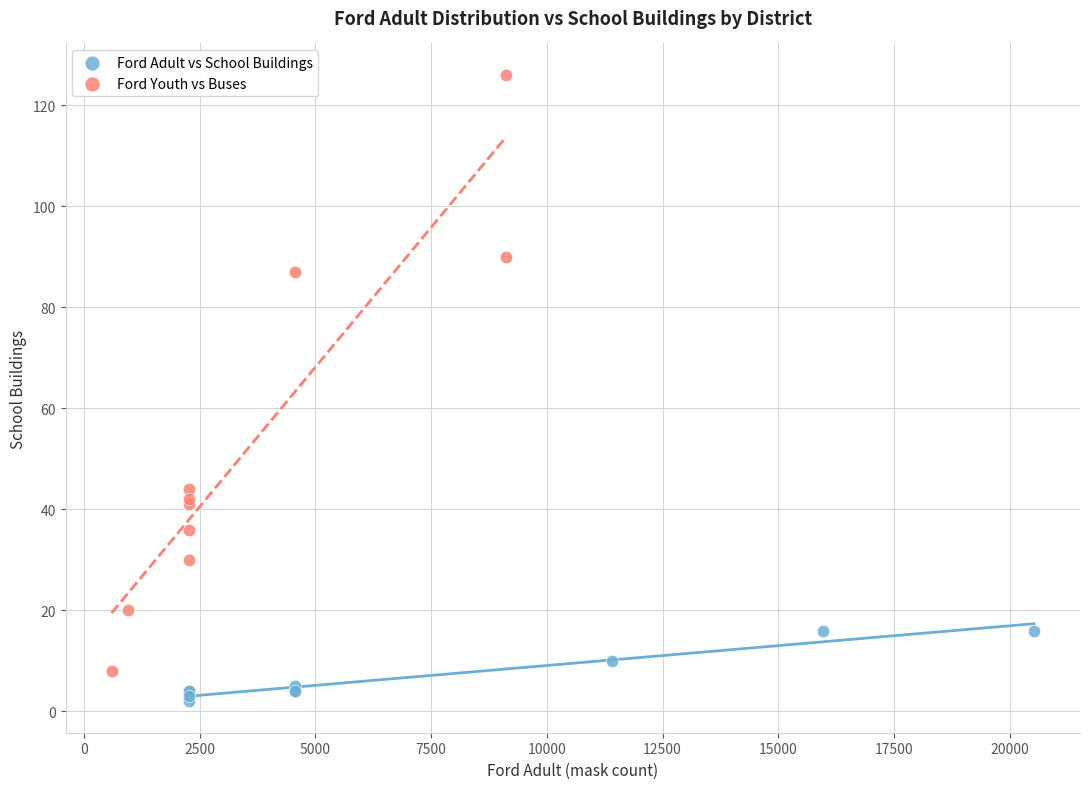

Which series contains the highest Y value?

Ford Youth vs Buses